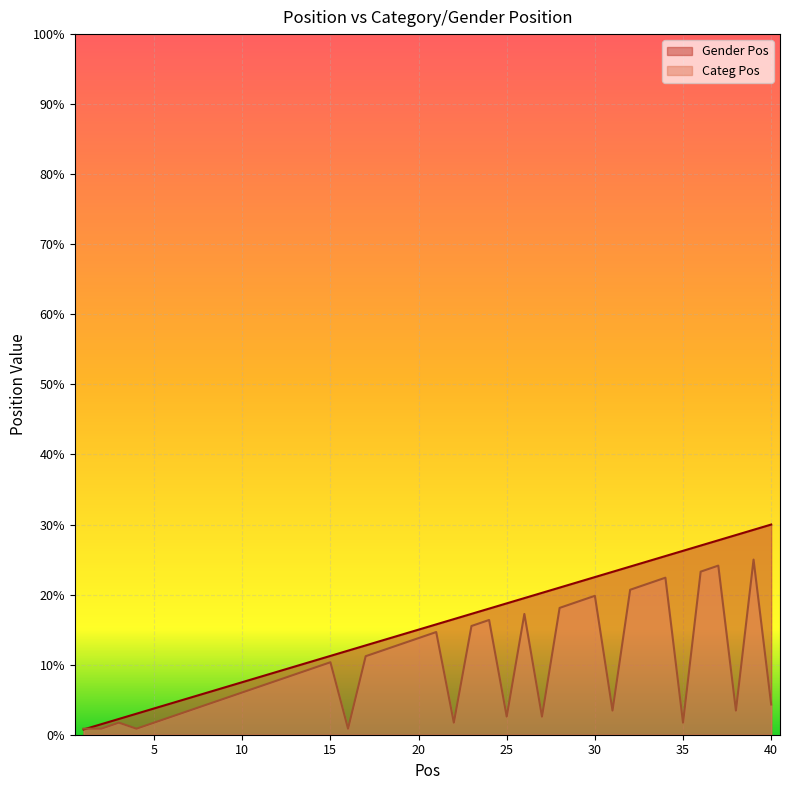

Between which two adjacent categories do Gender Pos and Categ Pos first intersect?

1 and 2